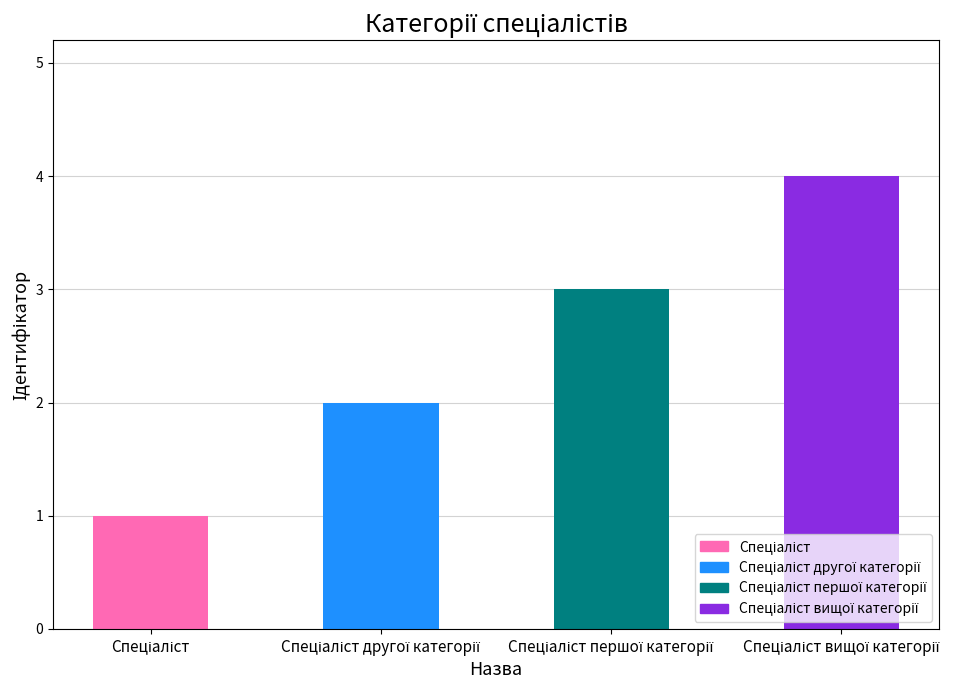

Does the chart contain any negative values?

No